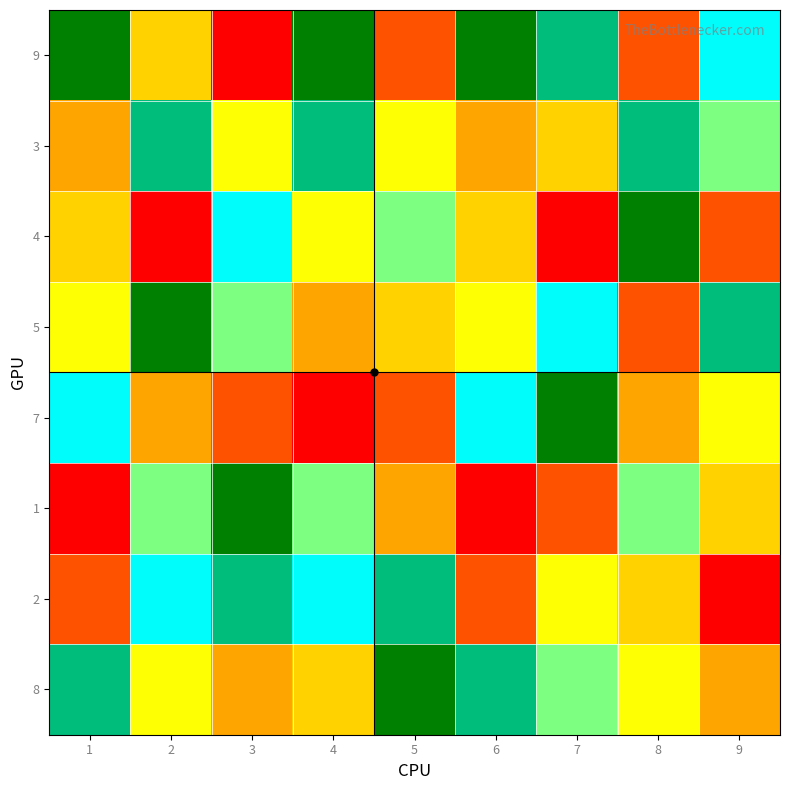

Reading left to right, transcribe all the data shown in this chart.

9: 1=9	2=4	3=1	4=9	5=2	6=9	7=8	8=2	9=7
3: 1=3	2=8	3=5	4=8	5=5	6=3	7=4	8=8	9=6
4: 1=4	2=1	3=7	4=5	5=6	6=4	7=1	8=9	9=2
5: 1=5	2=9	3=6	4=3	5=4	6=5	7=7	8=2	9=8
7: 1=7	2=3	3=2	4=1	5=2	6=7	7=9	8=3	9=5
1: 1=1	2=6	3=9	4=6	5=3	6=1	7=2	8=6	9=4
2: 1=2	2=7	3=8	4=7	5=8	6=2	7=5	8=4	9=1
8: 1=8	2=5	3=3	4=4	5=9	6=8	7=6	8=5	9=3